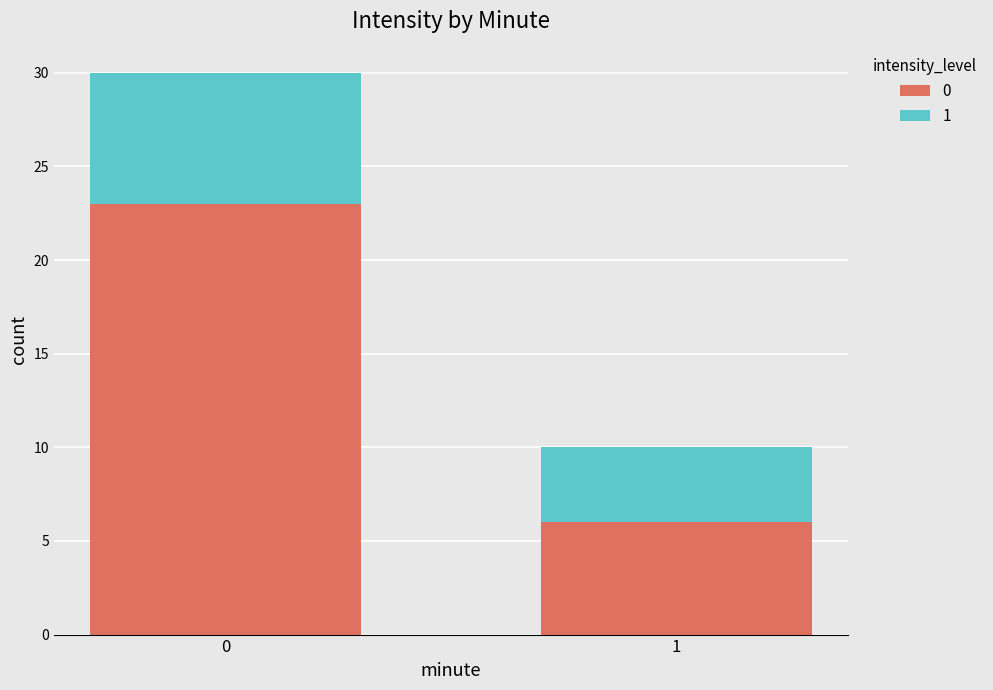

What is the approximate value of 0 at 0?

23